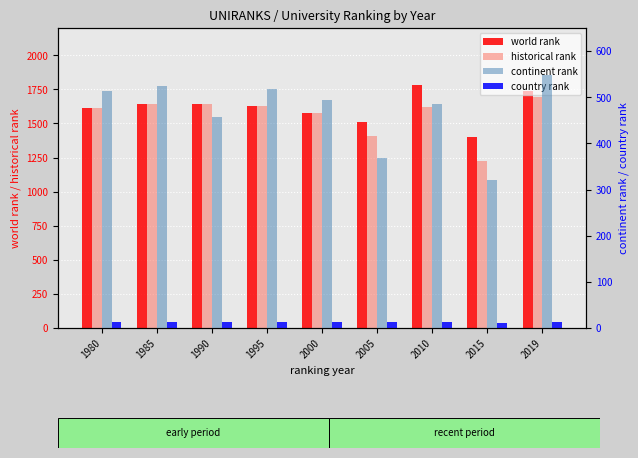

What is the value of the country rank bar at the 5th from the left?

12.0